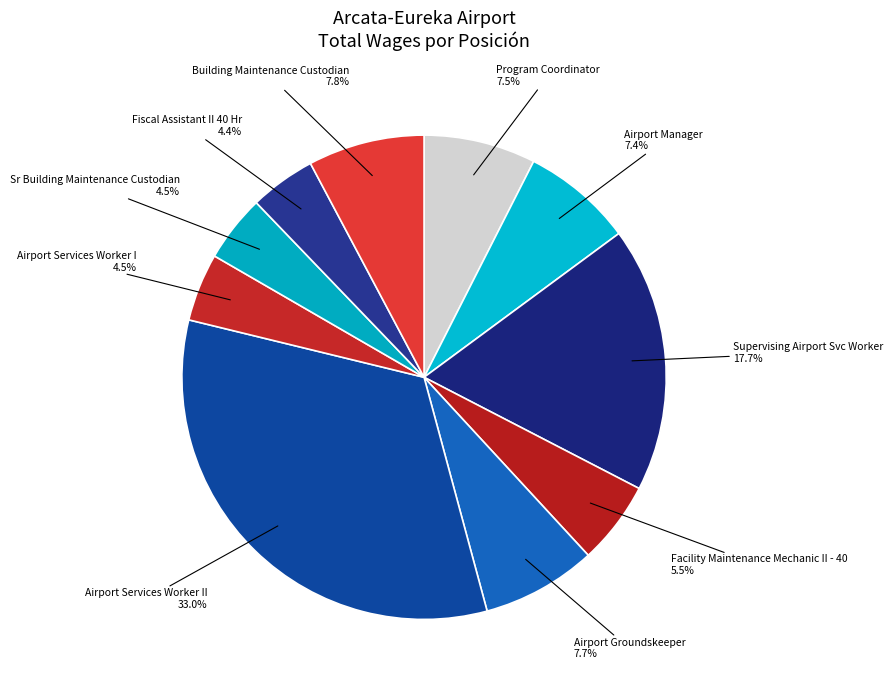

Approximately how many times larger is the value at Building Maintenance Custodian compared to Fiscal Assistant II 40 Hr?

1.8